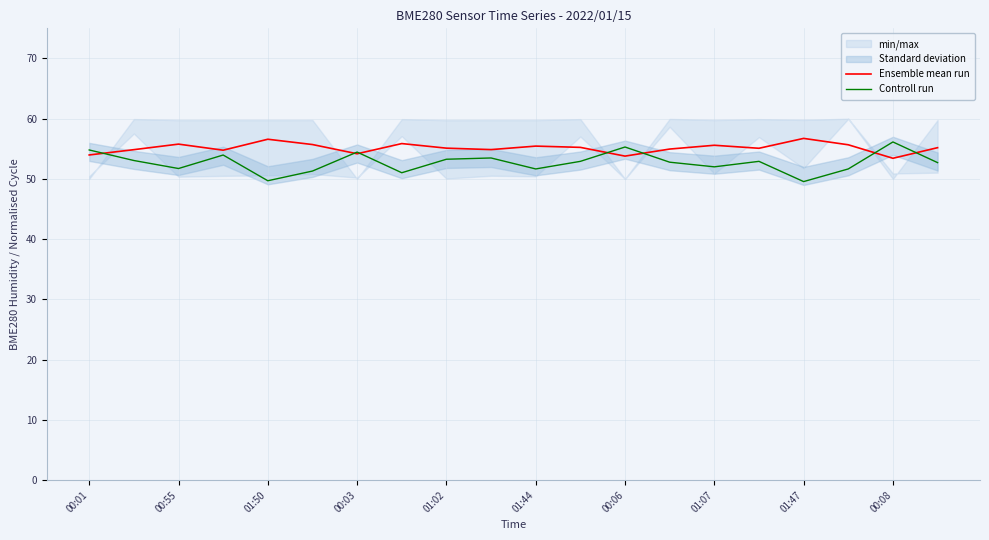

How many intersections are there between Ensemble mean run and Controll run?

7